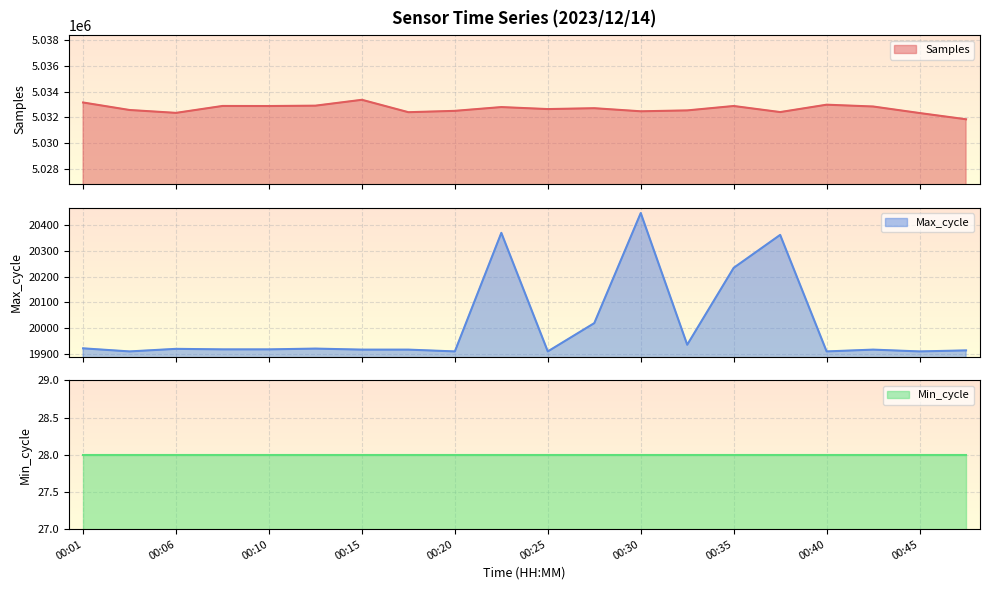

What is the spread (max minus min) of values at 00:37?

5012048